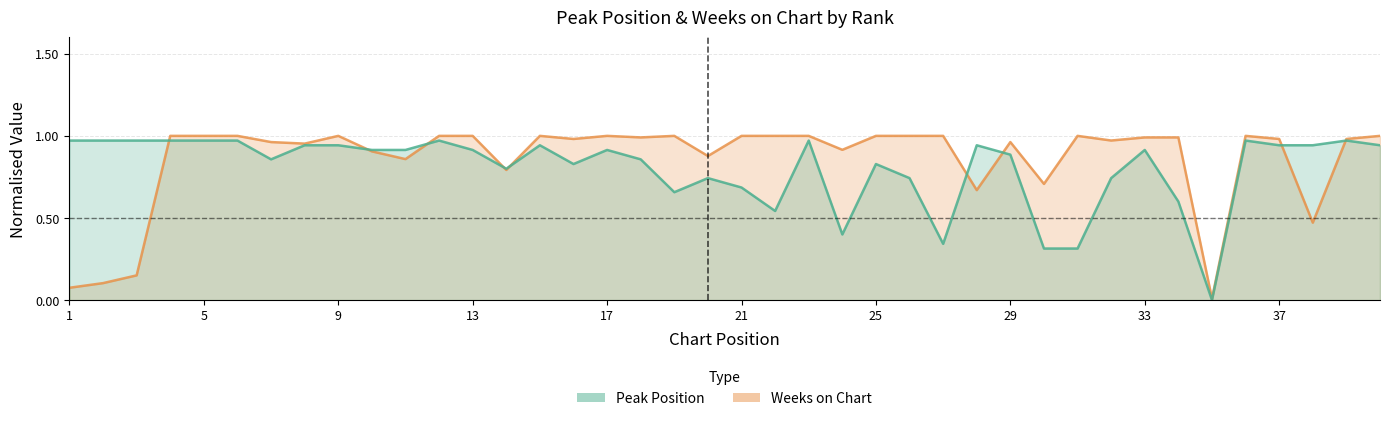

Is the value of Weeks on Chart at 32 greater than the value of Peak Position at 3?

Yes